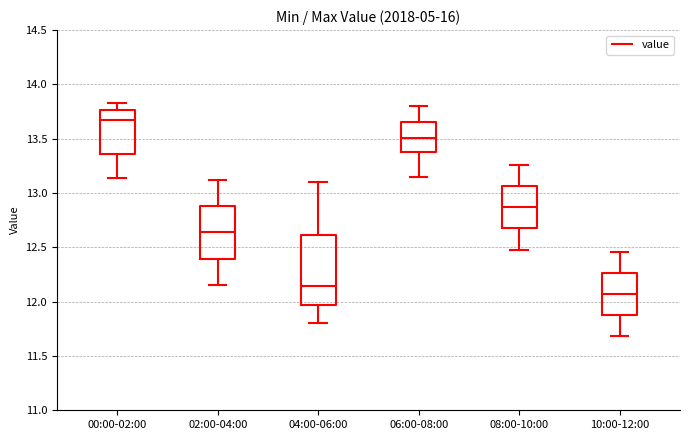

Reading left to right, transcribe this box plot: for each box, give where its median line is, the range the box spans, and where its two whiskers end, as read against the y-axis. The values are not printed on the chart, so give them approximately, as read against the axis.

00:00-02:00: median 13.70, box 13.35 to 13.75, whiskers 13.15 to 13.85
02:00-04:00: median 12.65, box 12.40 to 12.90, whiskers 12.15 to 13.10
04:00-06:00: median 12.15, box 11.95 to 12.60, whiskers 11.80 to 13.10
06:00-08:00: median 13.50, box 13.40 to 13.65, whiskers 13.15 to 13.80
08:00-10:00: median 12.85, box 12.70 to 13.05, whiskers 12.50 to 13.25
10:00-12:00: median 12.05, box 11.90 to 12.25, whiskers 11.70 to 12.45